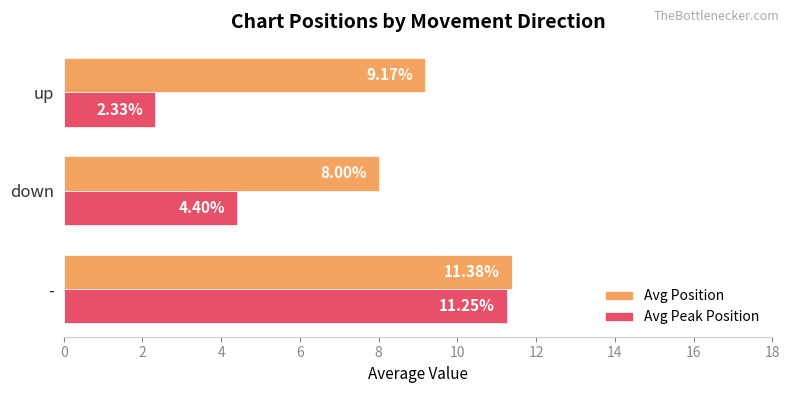

Rank the series by their average value, from highest to lowest.

Avg Position, Avg Peak Position